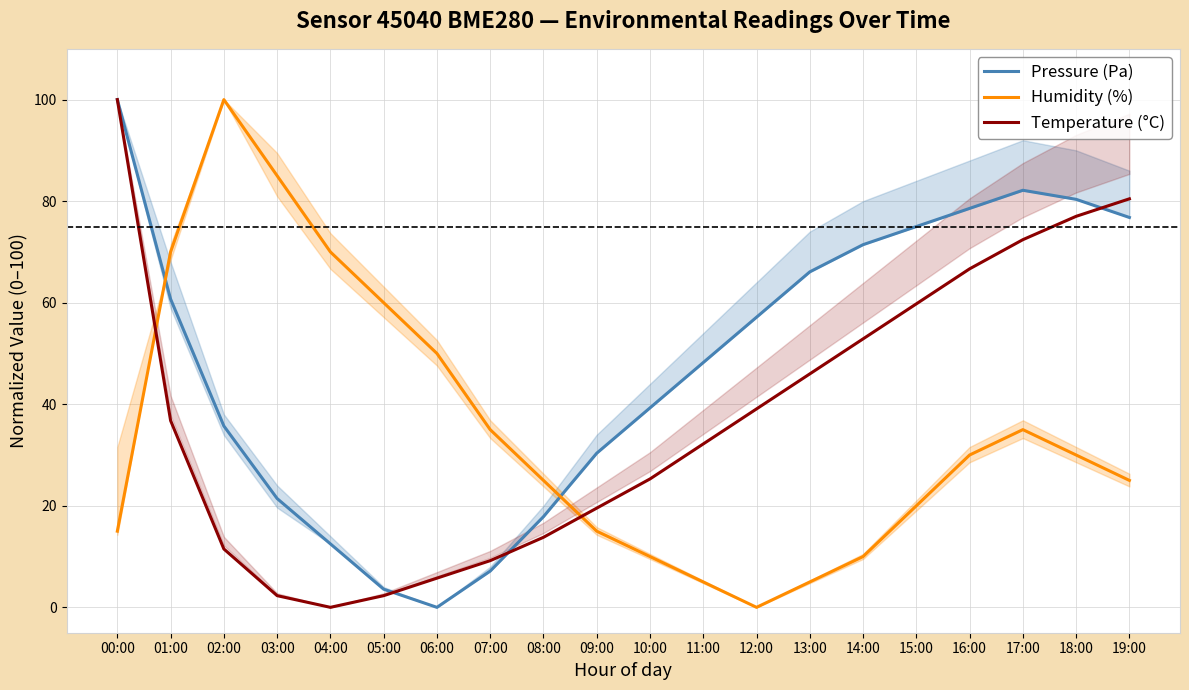

True or false: Humidity (%) has a value of 35.0 at 07:00.

True